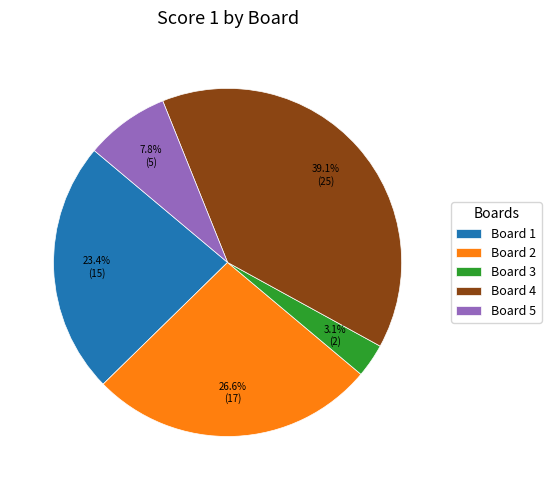

How many segments does this pie chart have?

5